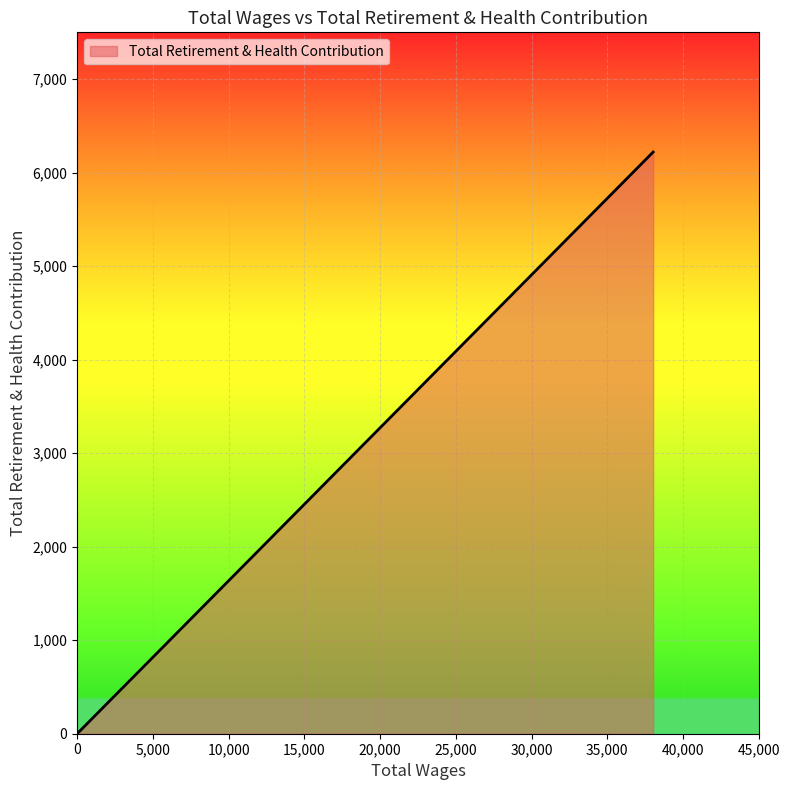

How many lines are shown in the chart?

1